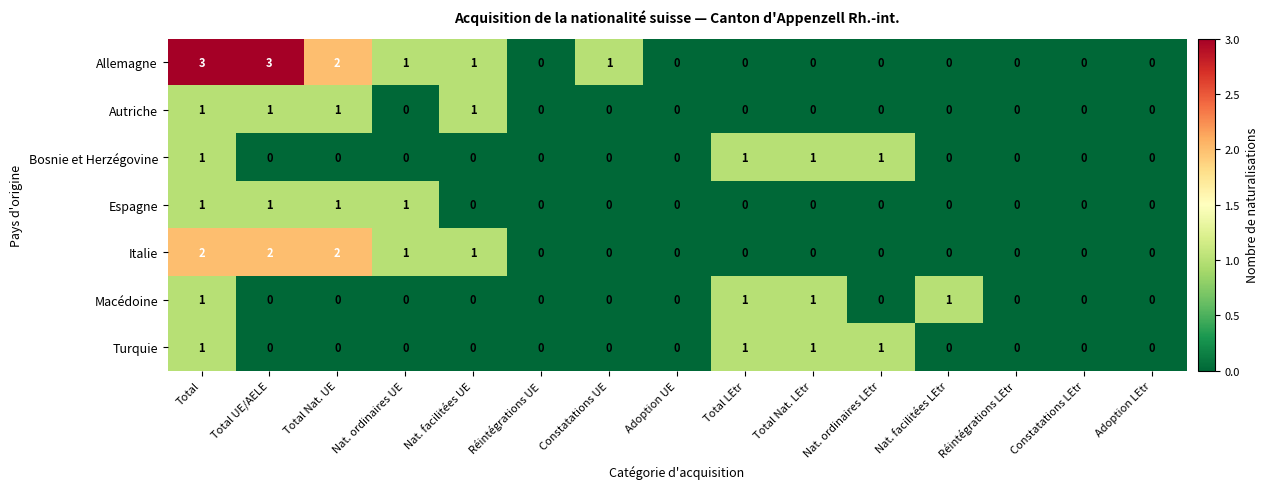

What is the maximum value shown in the chart?

3